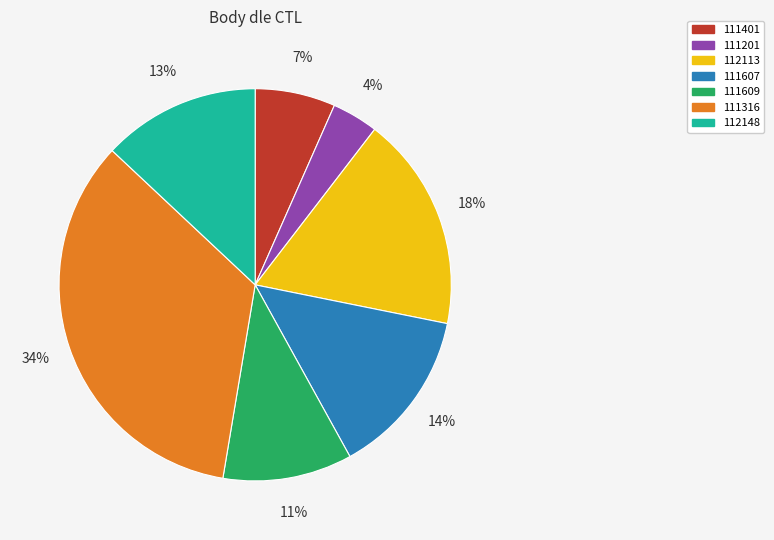

To the nearest percent, what portion does 111201 represent?

4%